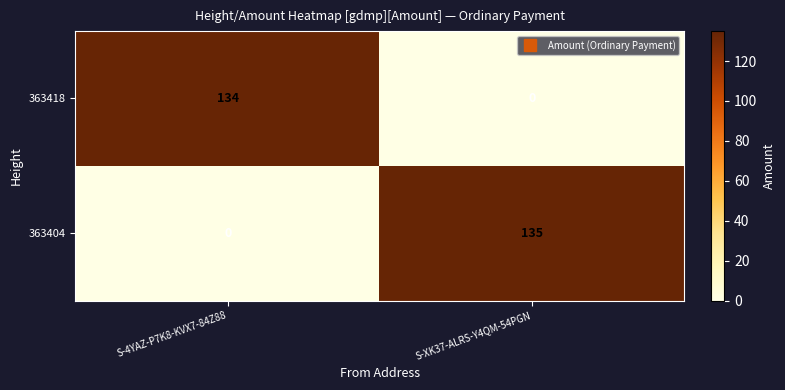

At how many categories does at least one series exceed 90?

2